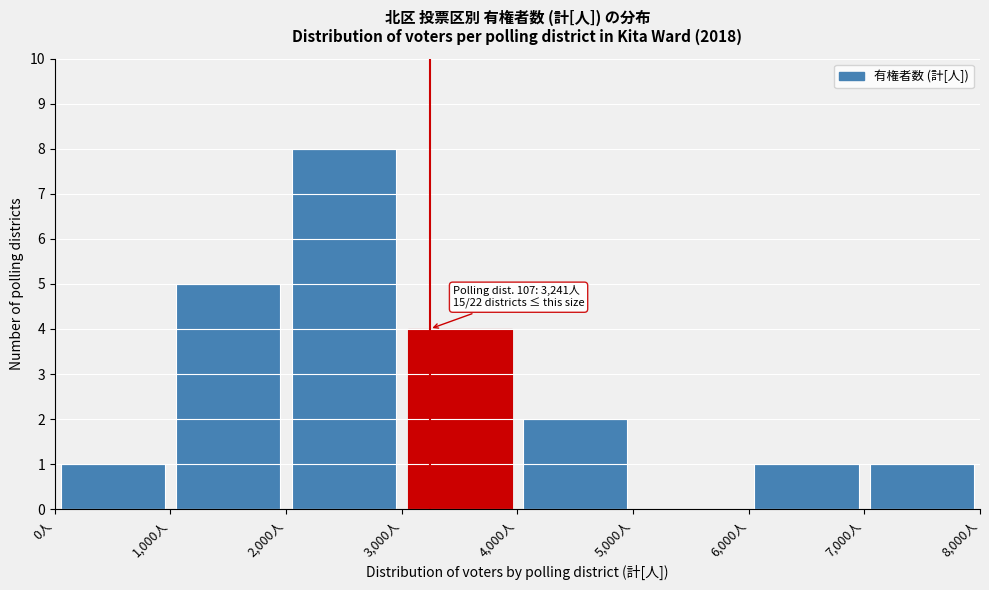

Which range on the x-axis has the tallest bar?

2000 to 3000